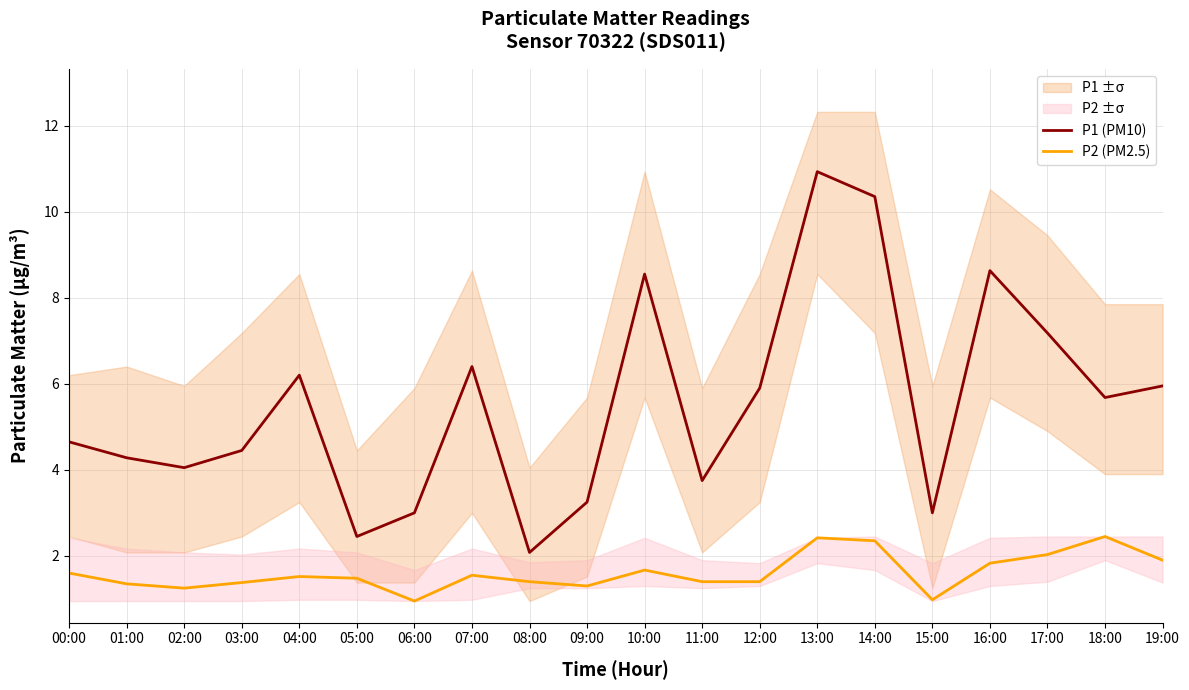

At how many categories does at least one series exceed 9?

2